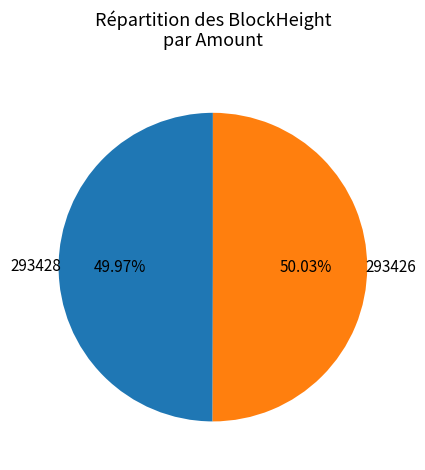

What percentage is the 293426 slice, to the nearest percent?

50%